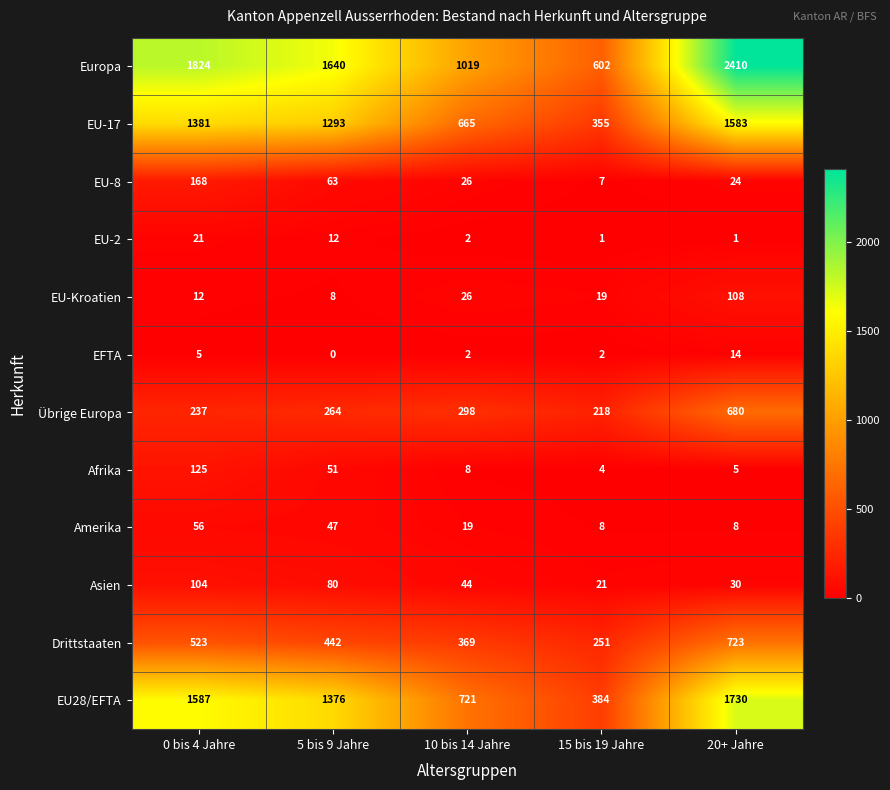

The value of Drittstaaten at 5 bis 9 Jahre is 581. True or false?

False